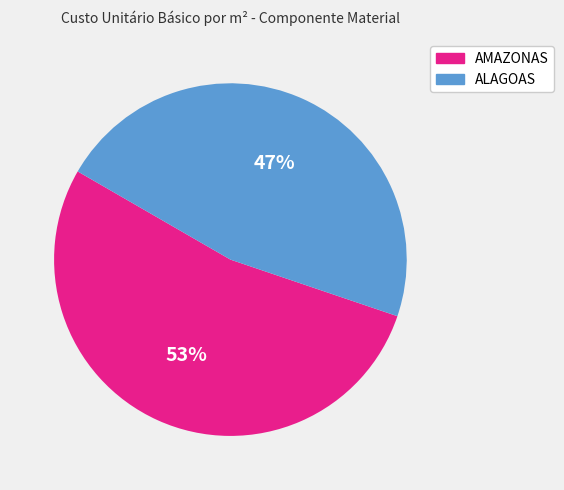

What percentage is the AMAZONAS slice, to the nearest percent?

53%